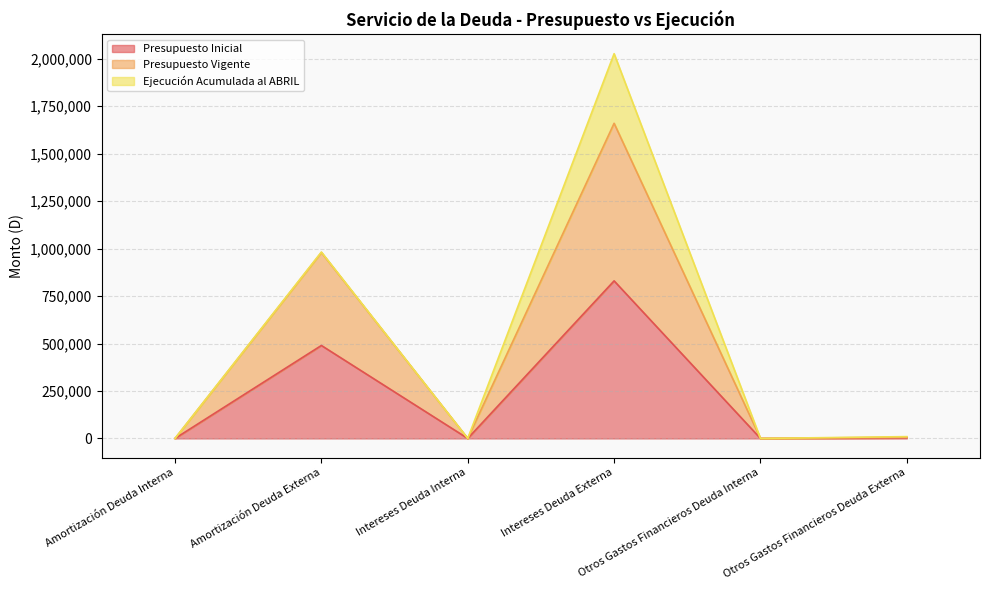

True or false: Presupuesto Vigente and Presupuesto Inicial cross at least once.

False